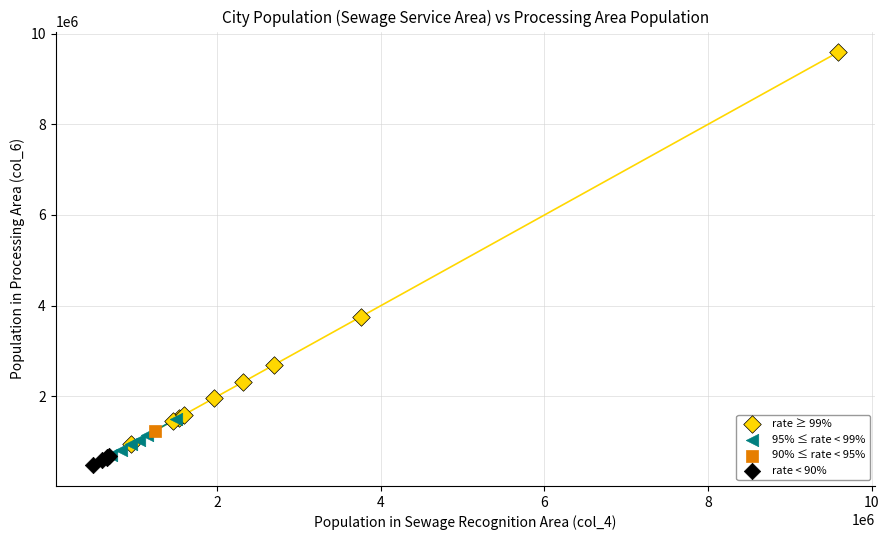

What are all the series names shown in the legend?

rate ≥ 99%, 95% ≤ rate < 99%, 90% ≤ rate < 95%, rate < 90%